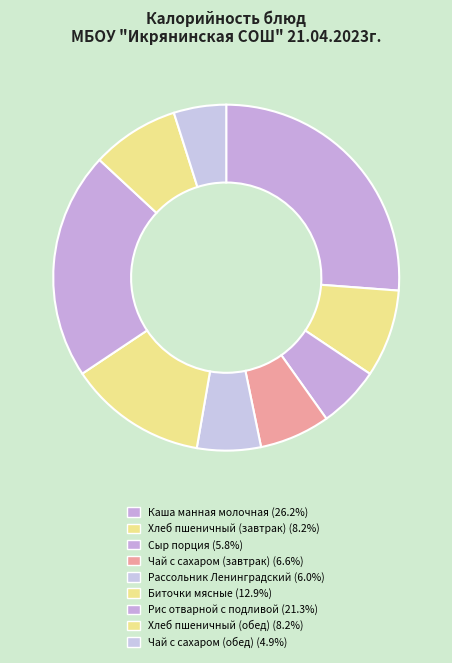

How many segments does this pie chart have?

9